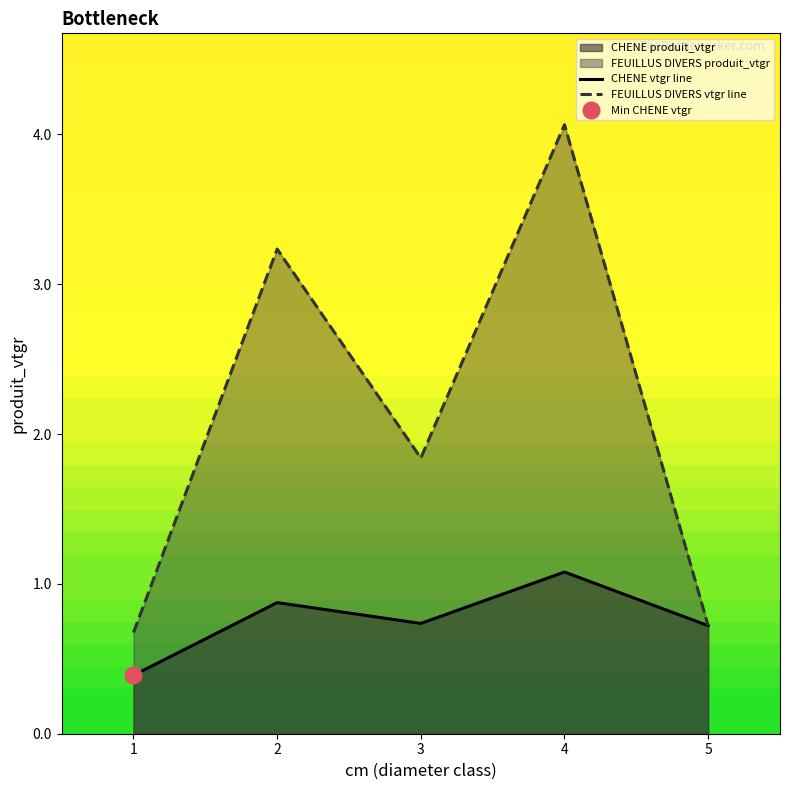

What is the average value of the FEUILLUS DIVERS vtgr line series?

2.1